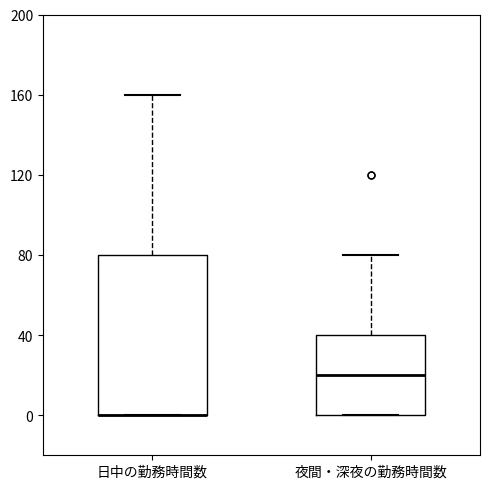

Comparing the boxes themselves (not the whiskers), which one is the tallest?

日中の勤務時間数